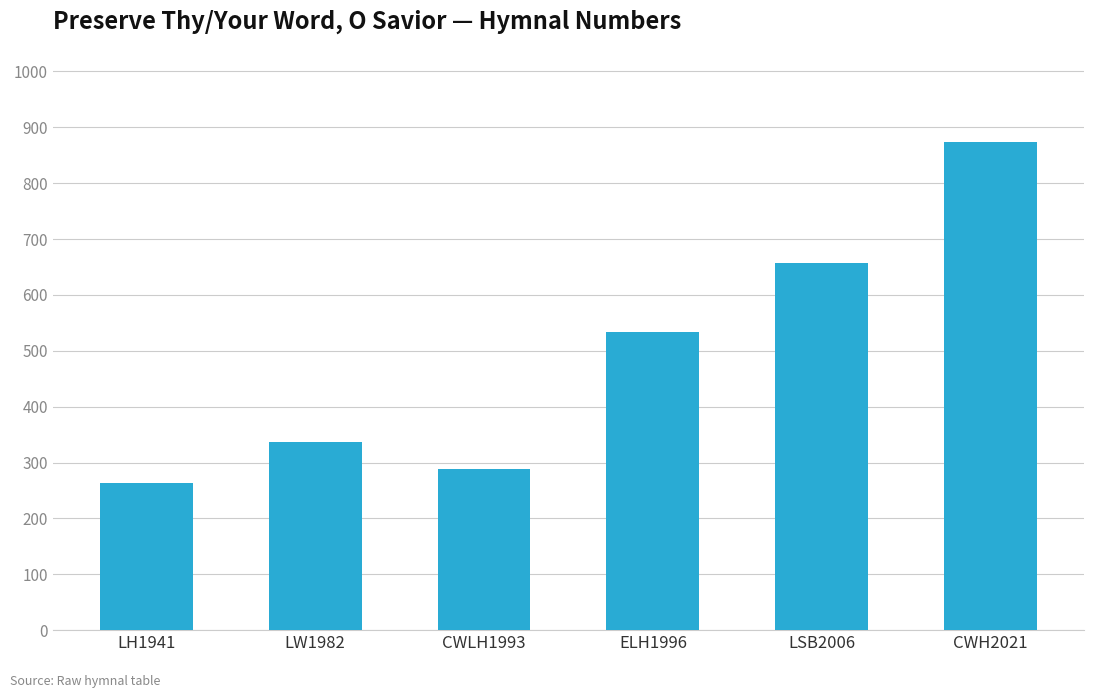

What is the maximum value shown in the chart?

874